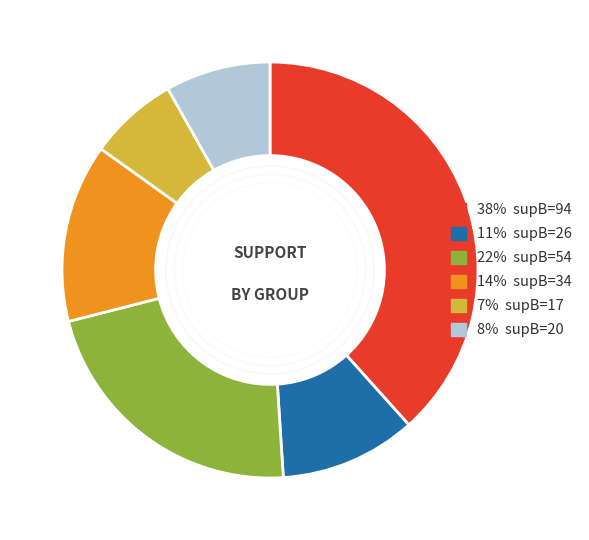

Is there a majority slice in this chart?

No